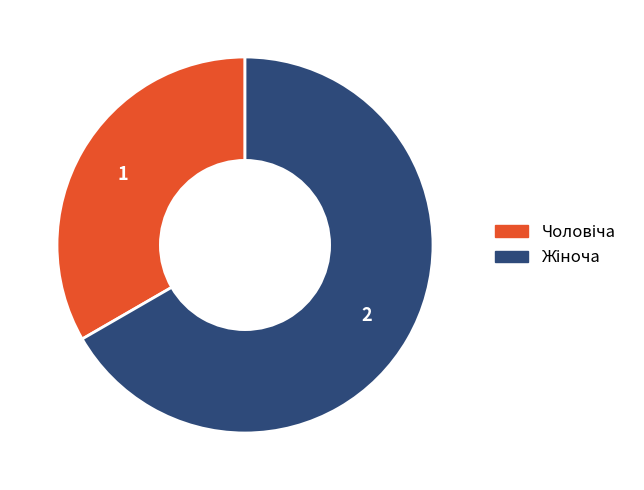

How many slices are in this pie chart?

2